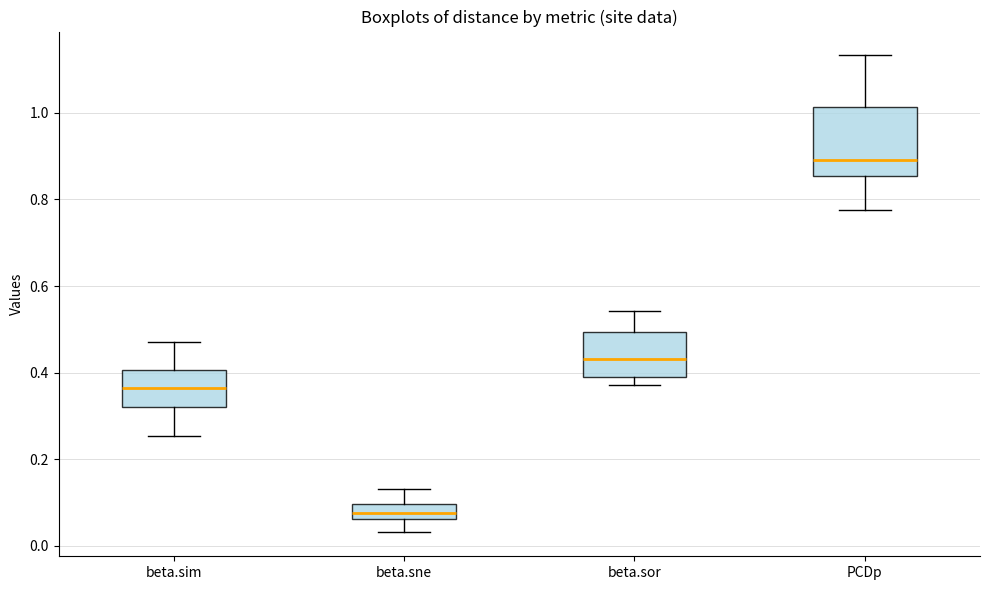

Reading left to right, read every box against the y-axis: the position of its median line, the range the box covers, and the ends of its whiskers. The values are not printed on the chart, so give them approximately, as read against the axis.

beta.sim: median 0.36, box 0.32 to 0.40, whiskers 0.26 to 0.48
beta.sne: median 0.08, box 0.06 to 0.10, whiskers 0.04 to 0.14
beta.sor: median 0.44, box 0.40 to 0.50, whiskers 0.38 to 0.54
PCDp: median 0.90, box 0.86 to 1.02, whiskers 0.78 to 1.14